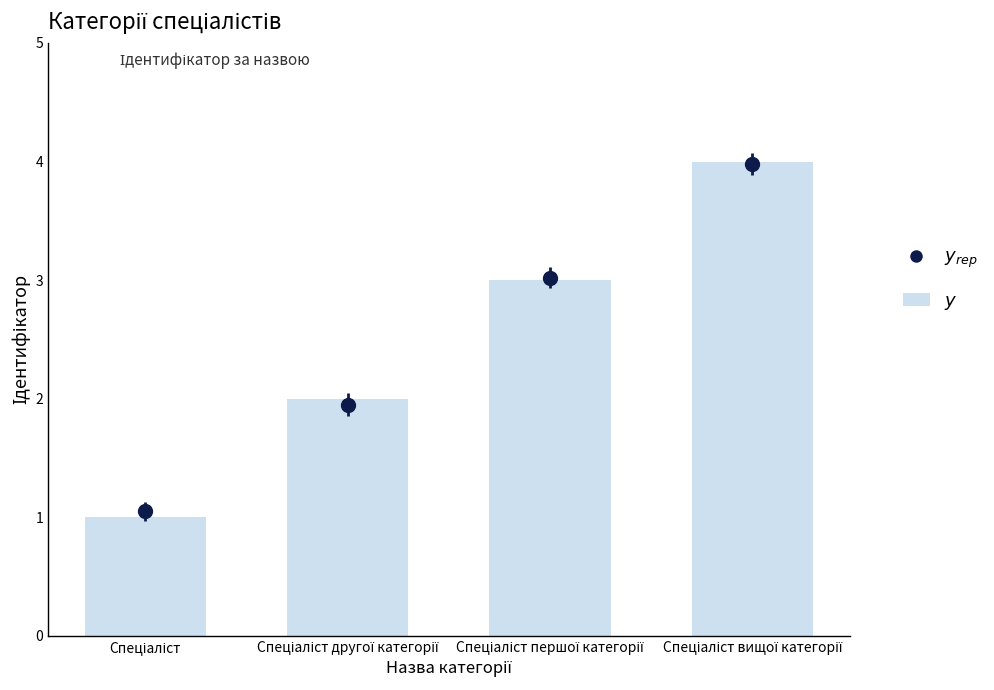

Rank the categories by value from highest to lowest.

Спеціаліст вищої категорії, Спеціаліст першої категорії, Спеціаліст другої категорії, Спеціаліст